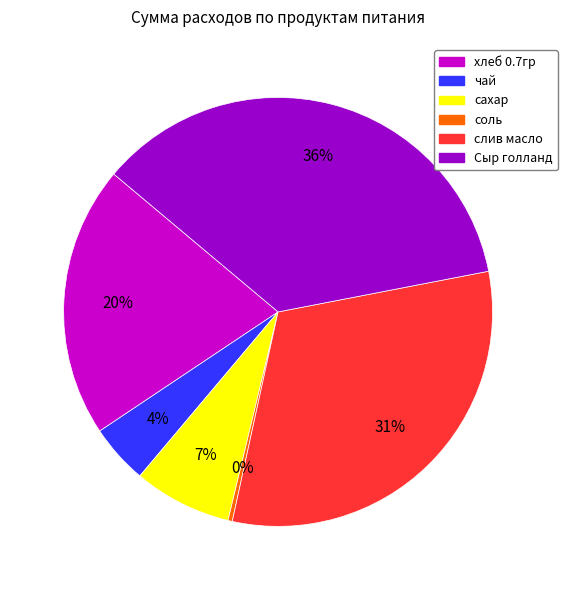

The слив масло slice represents 31% of the pie. True or false?

True